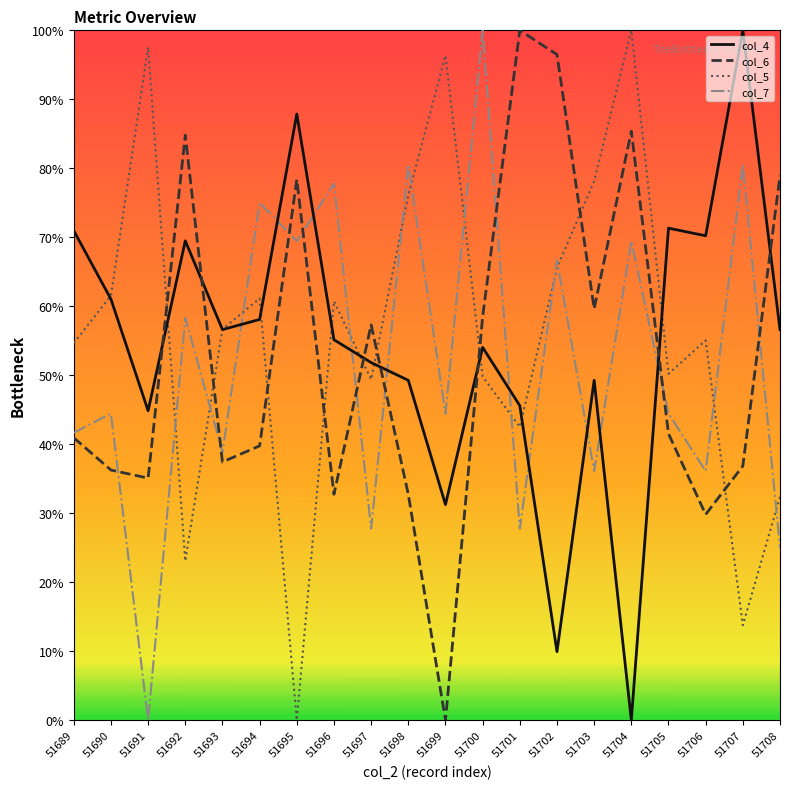

What is the highest value of the col_7 series?

100.0